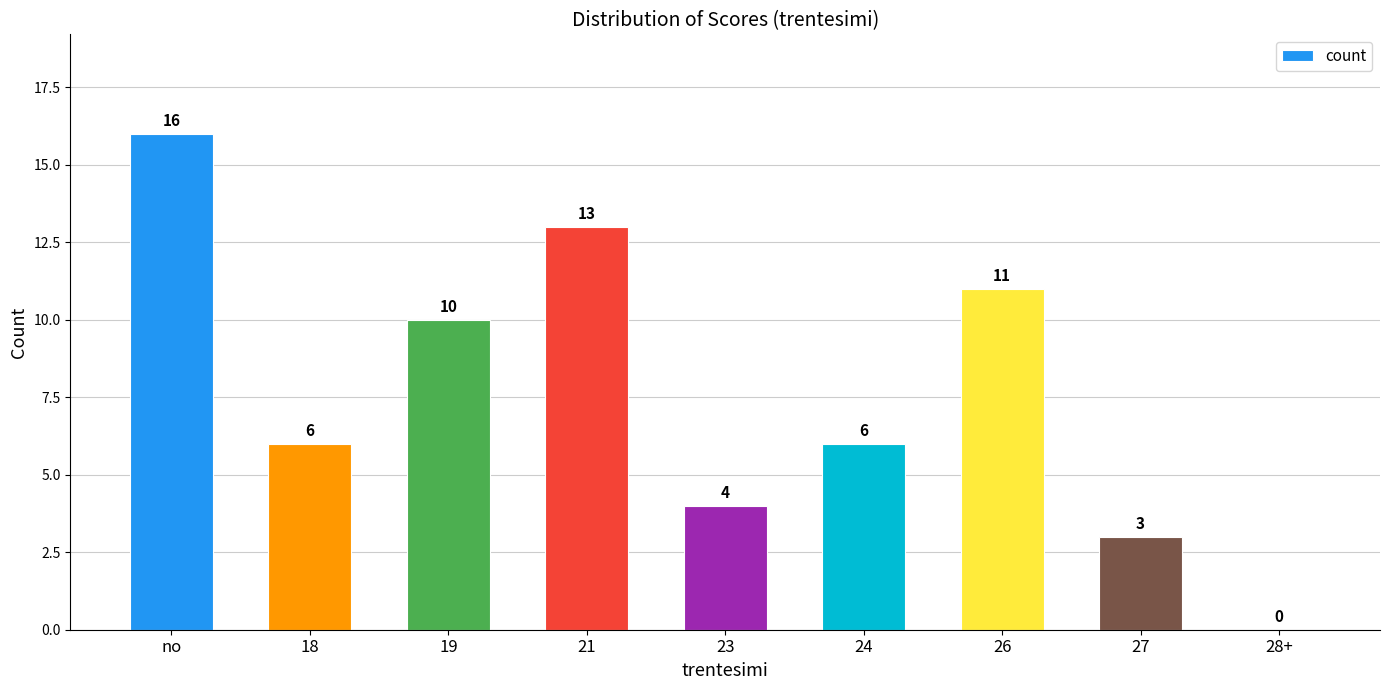

What value does the data have at 21, to the nearest 5?

15